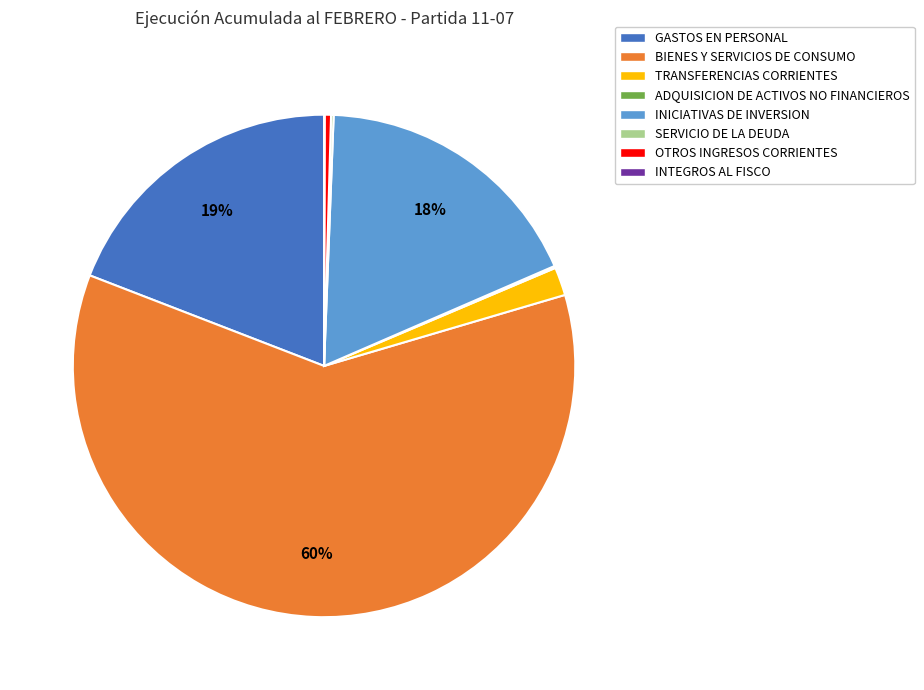

To the nearest percent, what is the average slice percentage?

12%